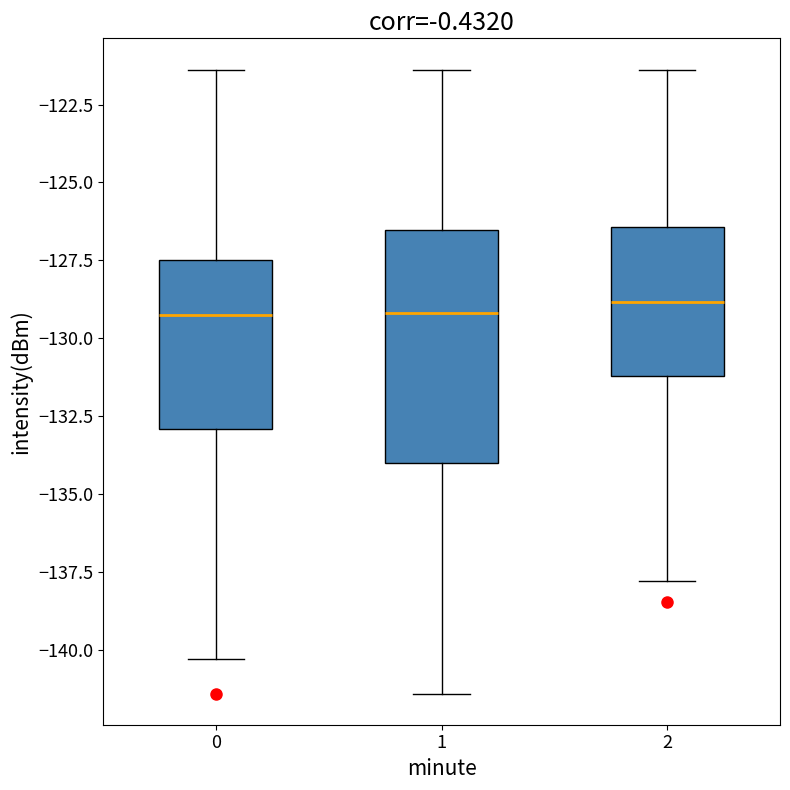

Reading left to right, read every box against the y-axis: the position of its median line, the range the box covers, and the ends of its whiskers. The values are not printed on the chart, so give them approximately, as read against the axis.

0: median -129.5, box -133.0 to -127.5, whiskers -140.5 to -121.5
1: median -129.0, box -134.0 to -126.5, whiskers -141.5 to -121.5
2: median -129.0, box -131.0 to -126.5, whiskers -138.0 to -121.5